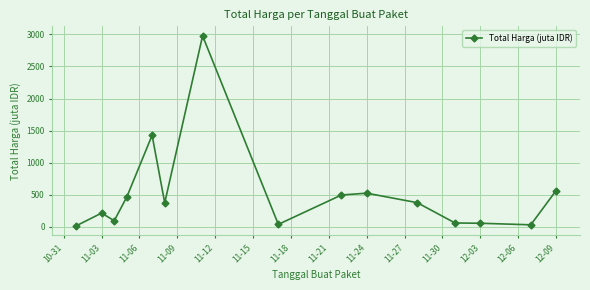

What is the difference between the maximum and minimum values?

2966.2